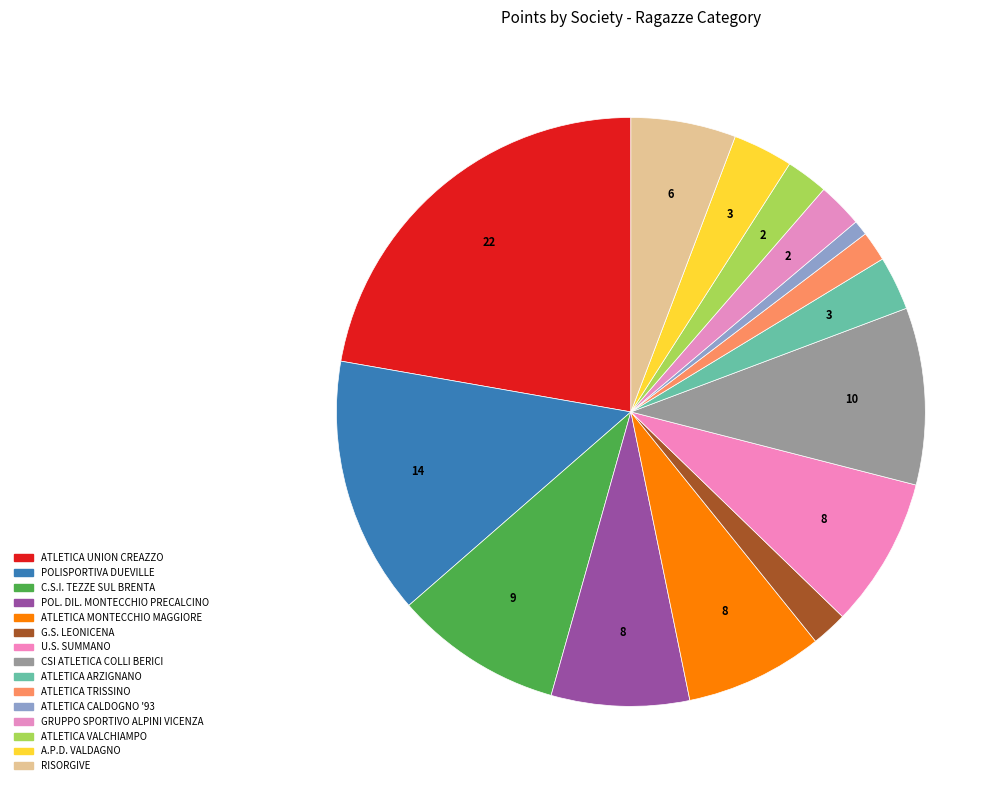

How many segments does this pie chart have?

15